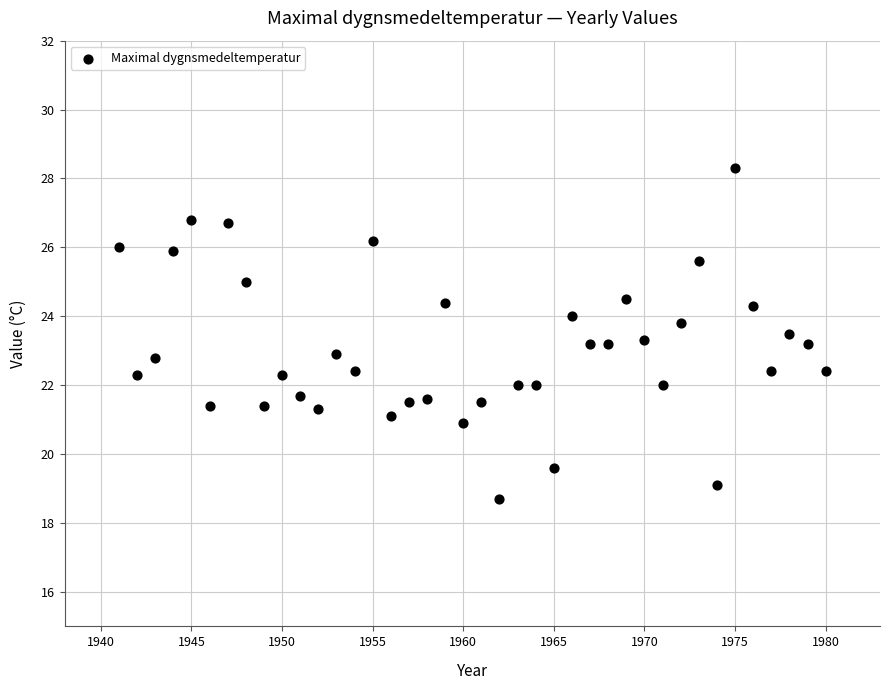

What is the range of Y values (max minus min)?

9.6